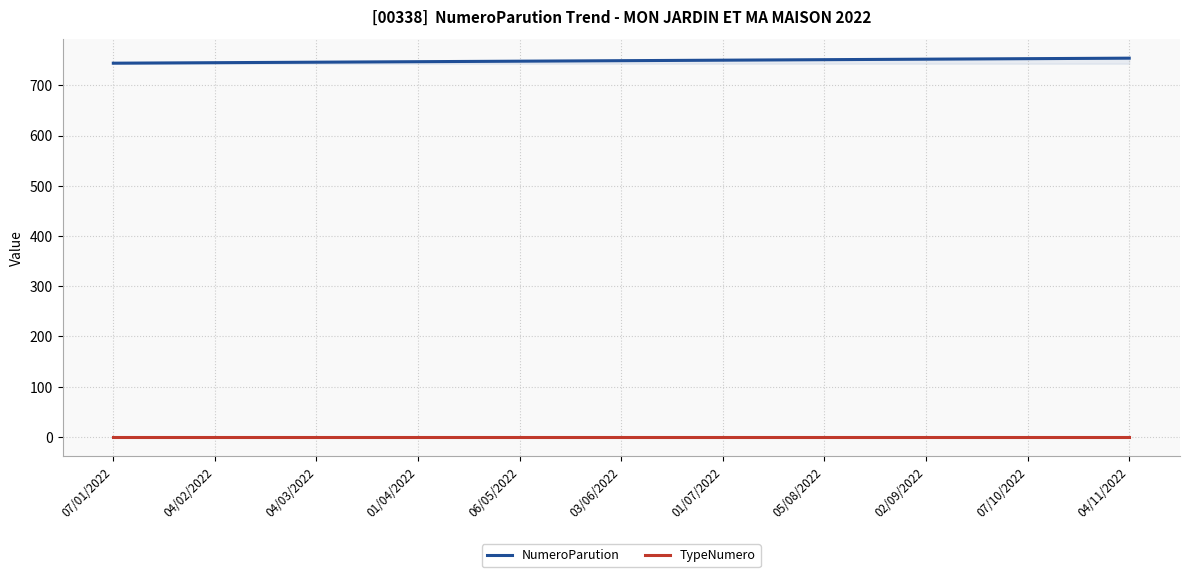

What is the greatest value displayed?

754